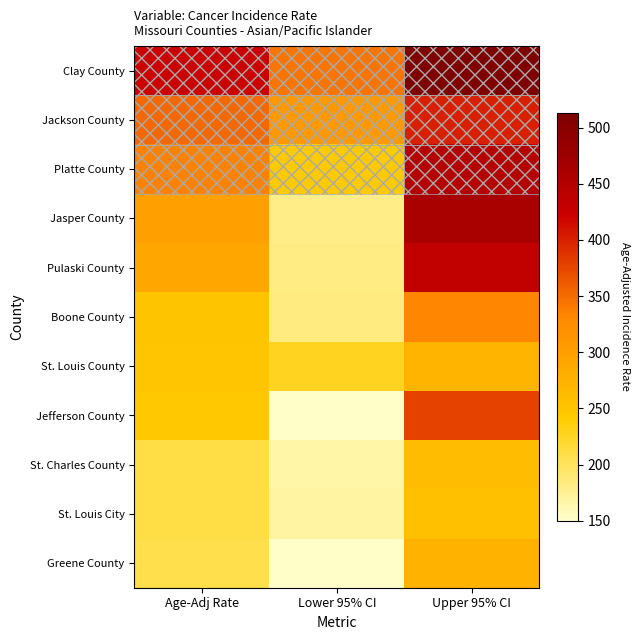

At which category does the chart reach its peak across all series?

Upper 95% CI